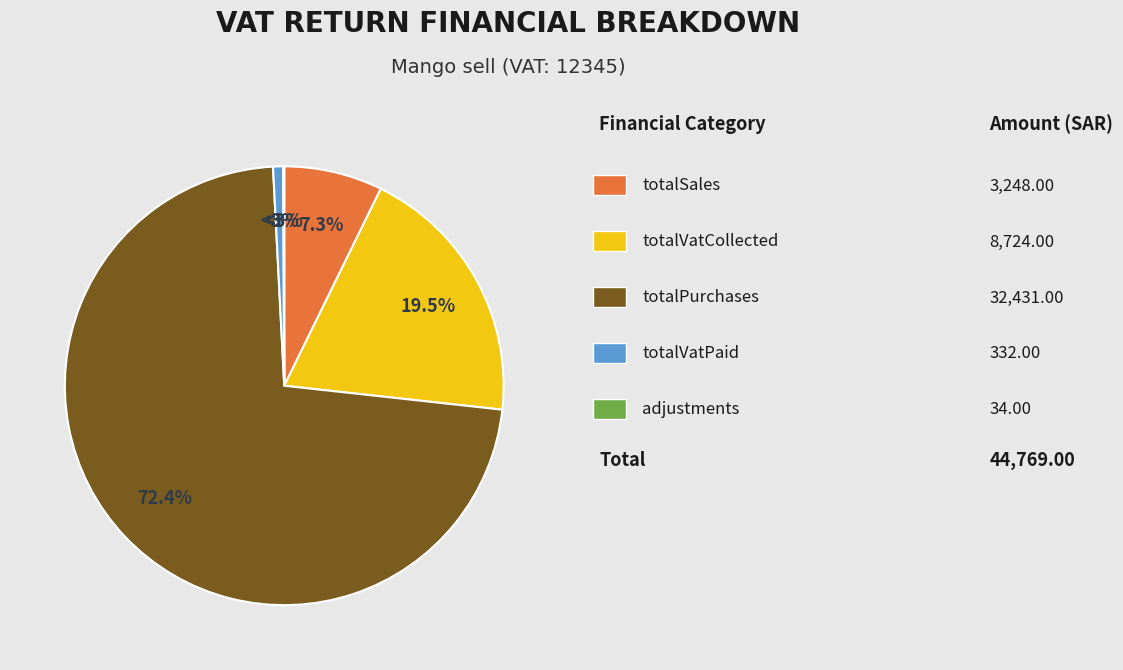

To the nearest percent, what is the average slice percentage?

20%